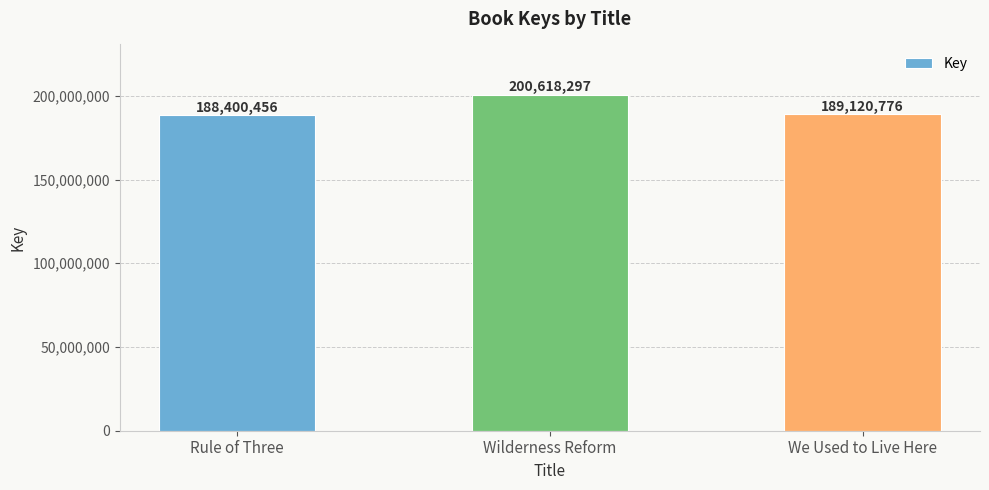

At which label is the value closest to 194509376?

We Used to Live Here